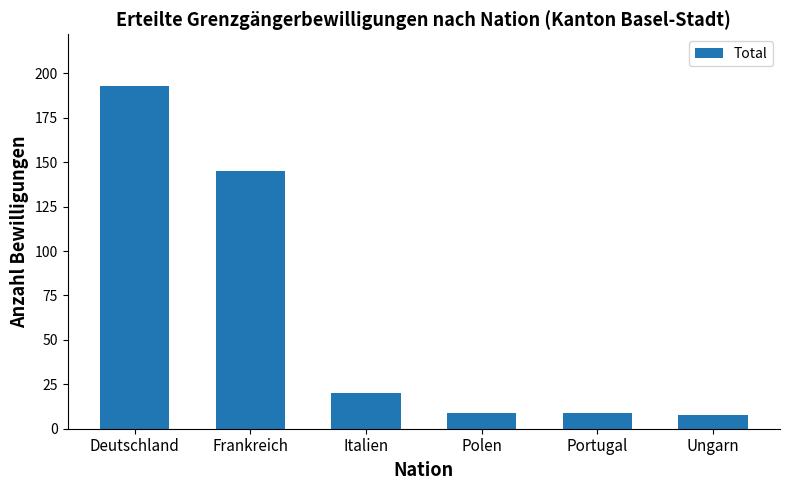

Which has a higher value, Deutschland or Portugal?

Deutschland